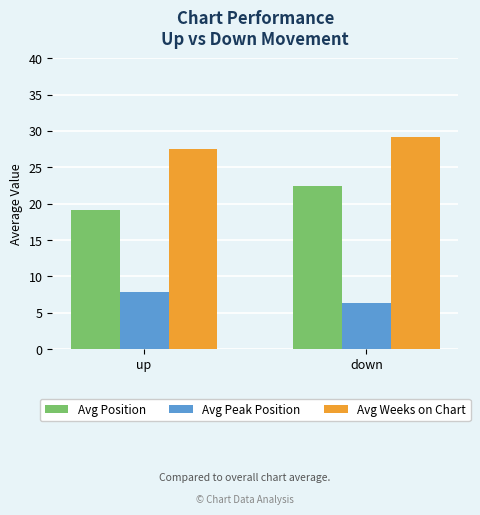

Which series has the largest range (max minus min)?

Avg Position